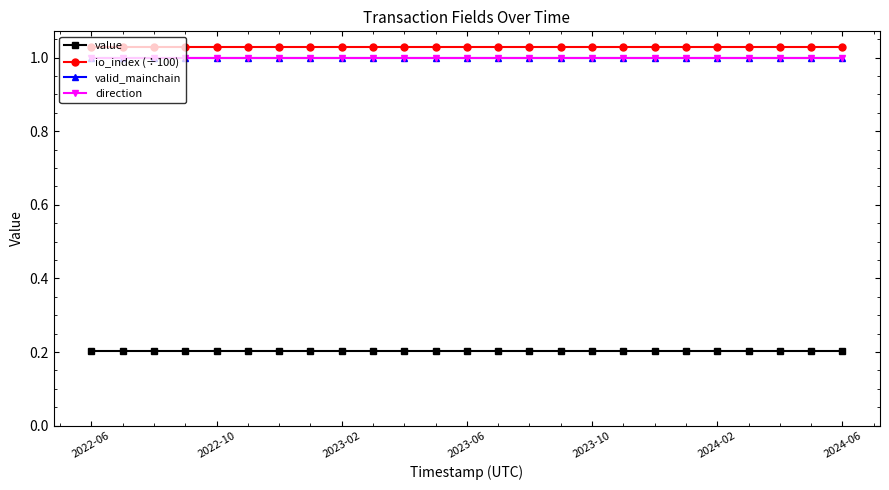

Does the chart have visible grid lines?

No